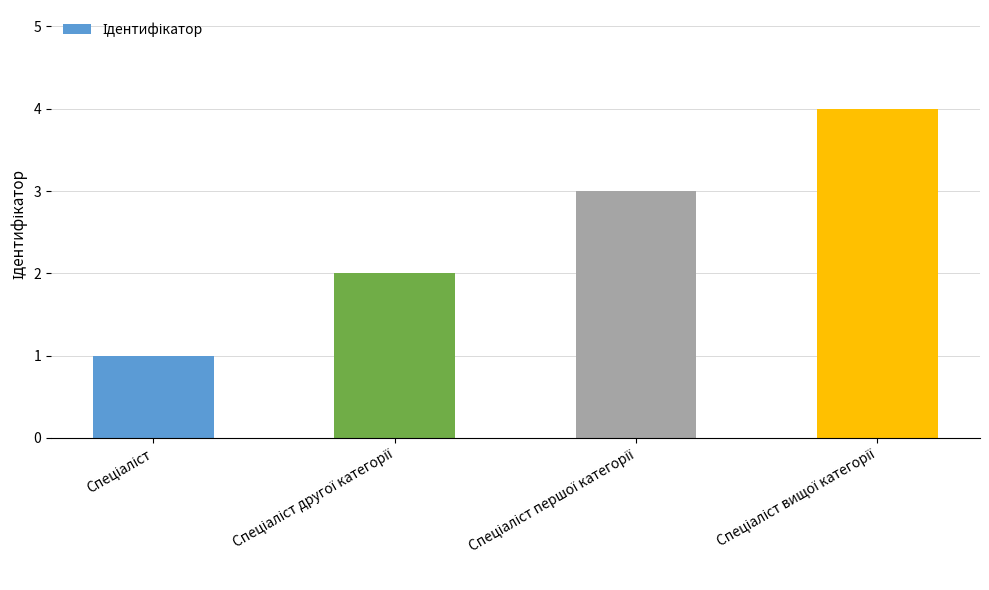

What is the maximum value shown in the chart?

4